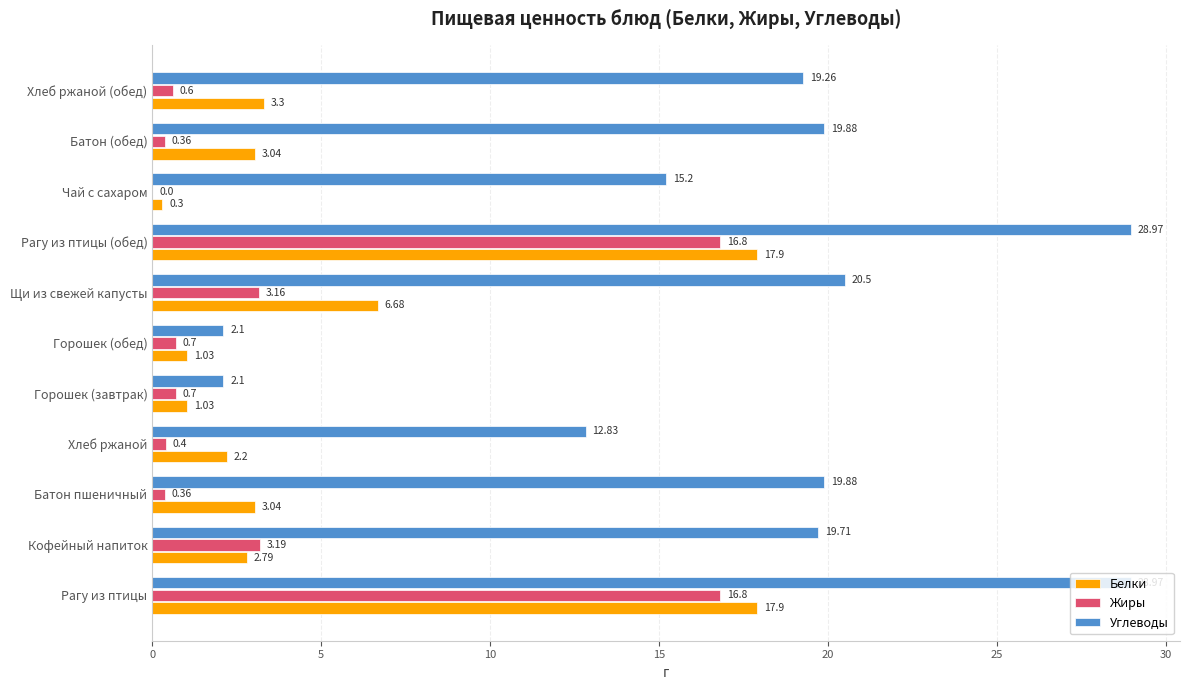

Between Батон пшеничный and Горошек (завтрак), which series saw the biggest shift?

Углеводы